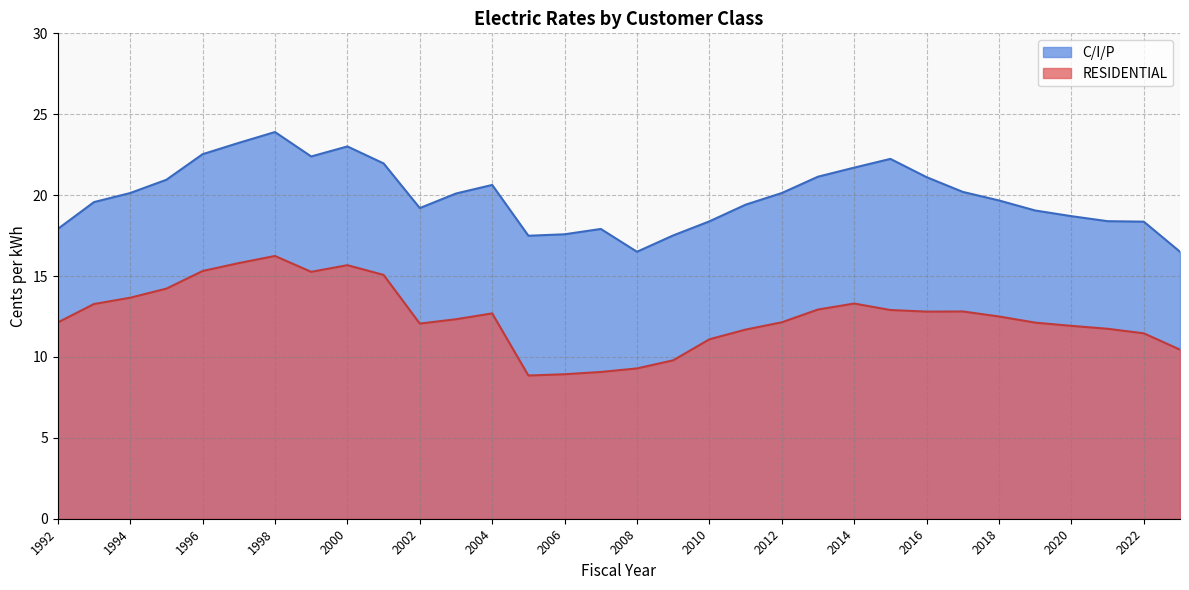

Rank the series by their average value, from highest to lowest.

C/I/P, RESIDENTIAL